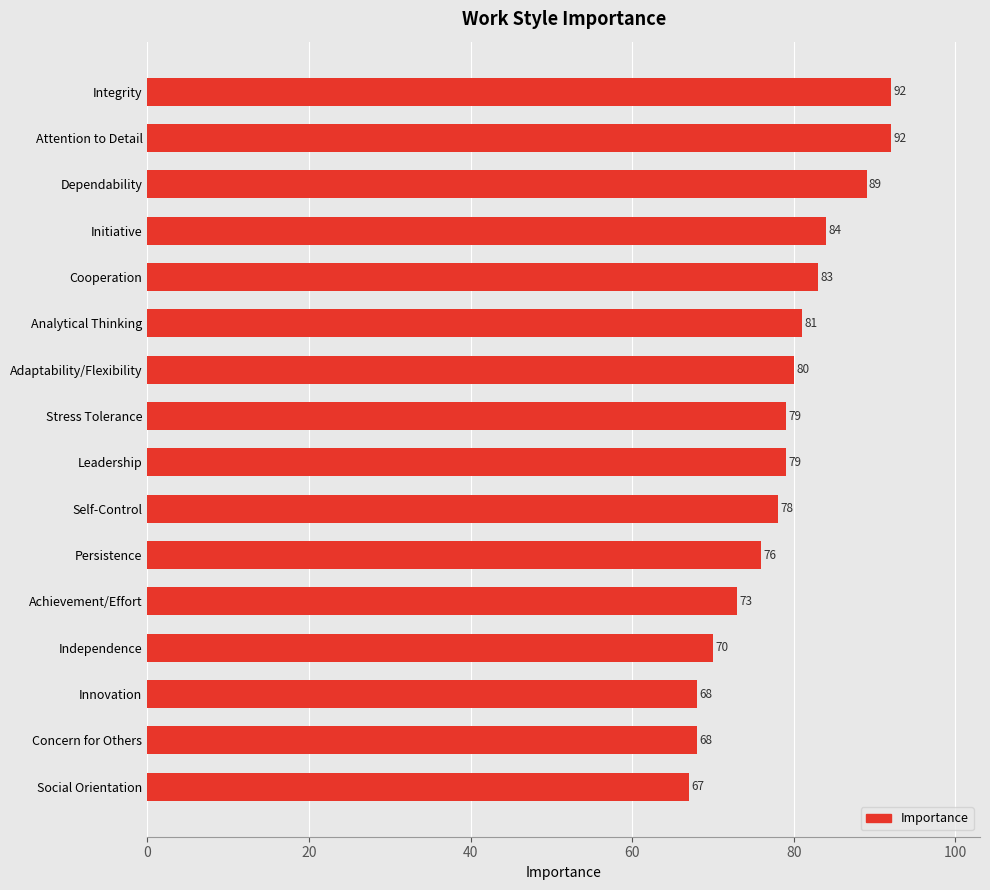

What value does the data have at Adaptability/Flexibility, to the nearest 5?

80